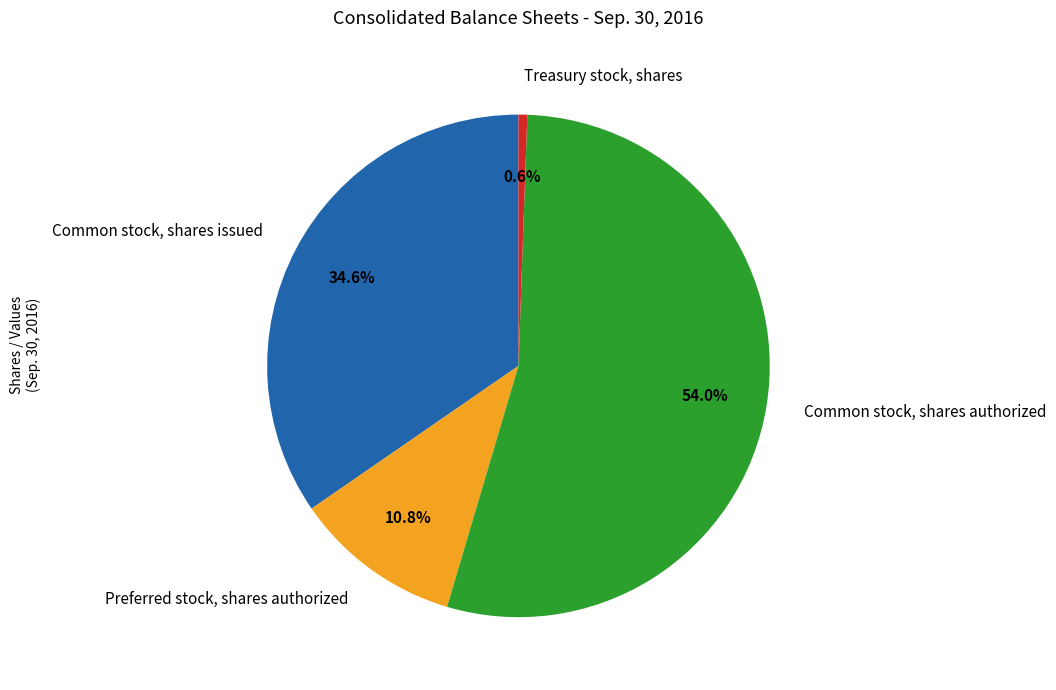

Between Common stock, shares issued and Preferred stock, shares authorized, which is larger?

Common stock, shares issued